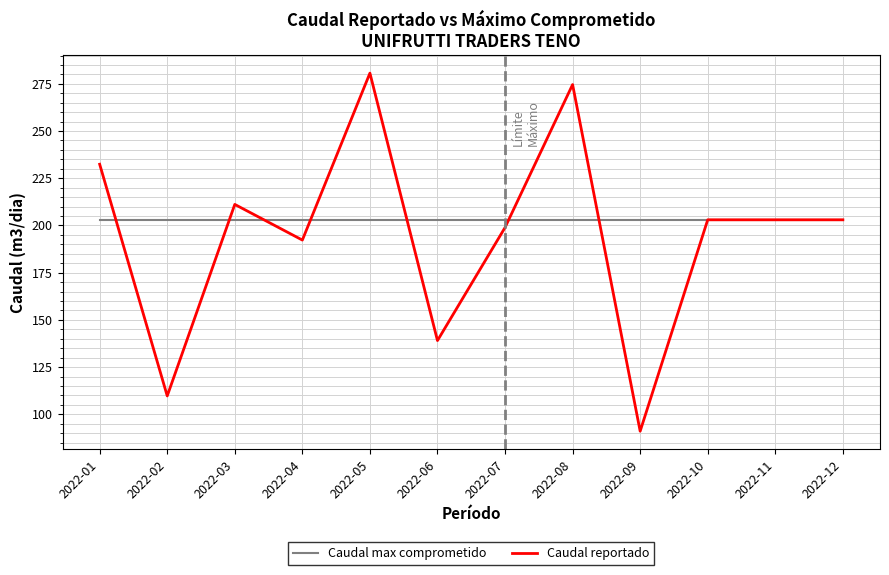

At which label is Caudal reportado closest to 185?

2022-04